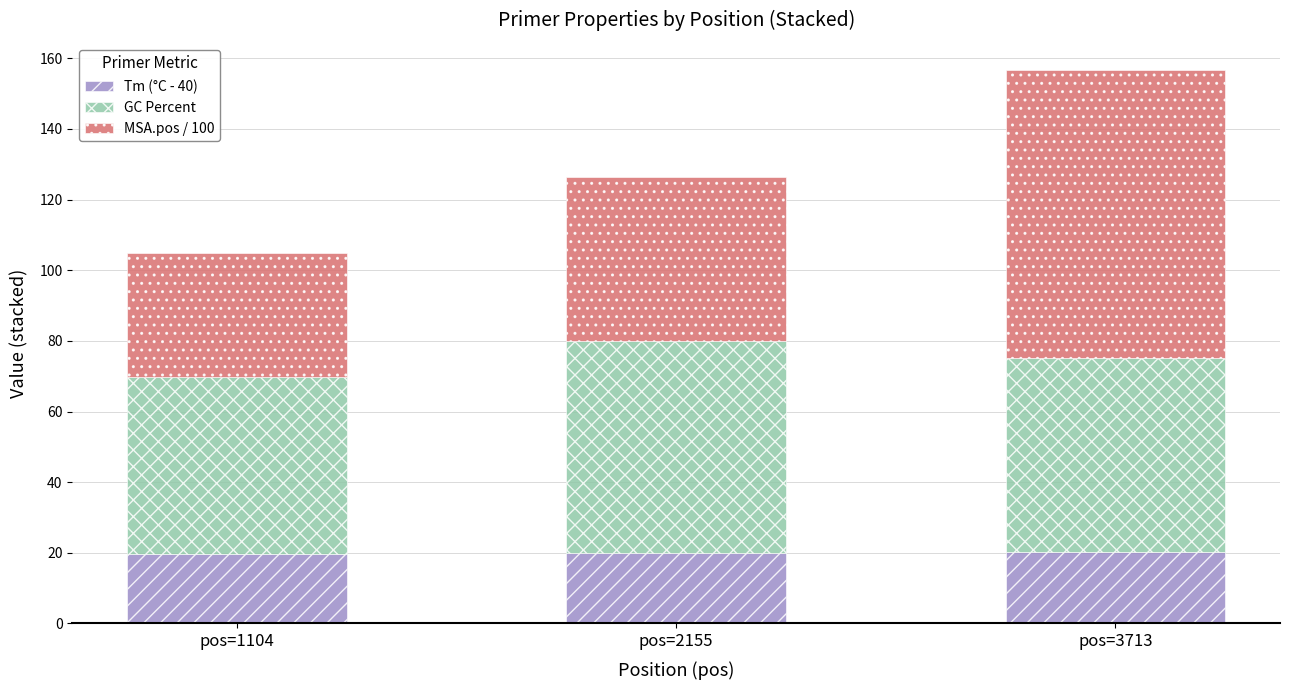

Is it true that Tm (°C - 40) equals 6.9 at pos=1104?

False